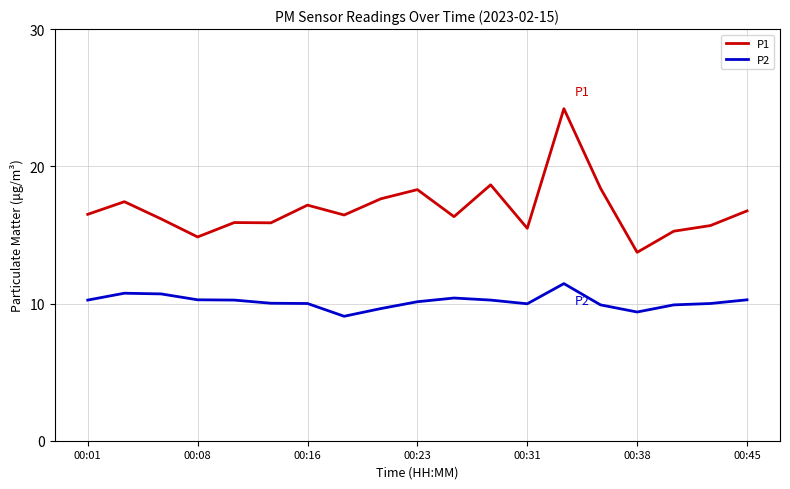

List the series in order of their peak value, highest first.

P1, P2